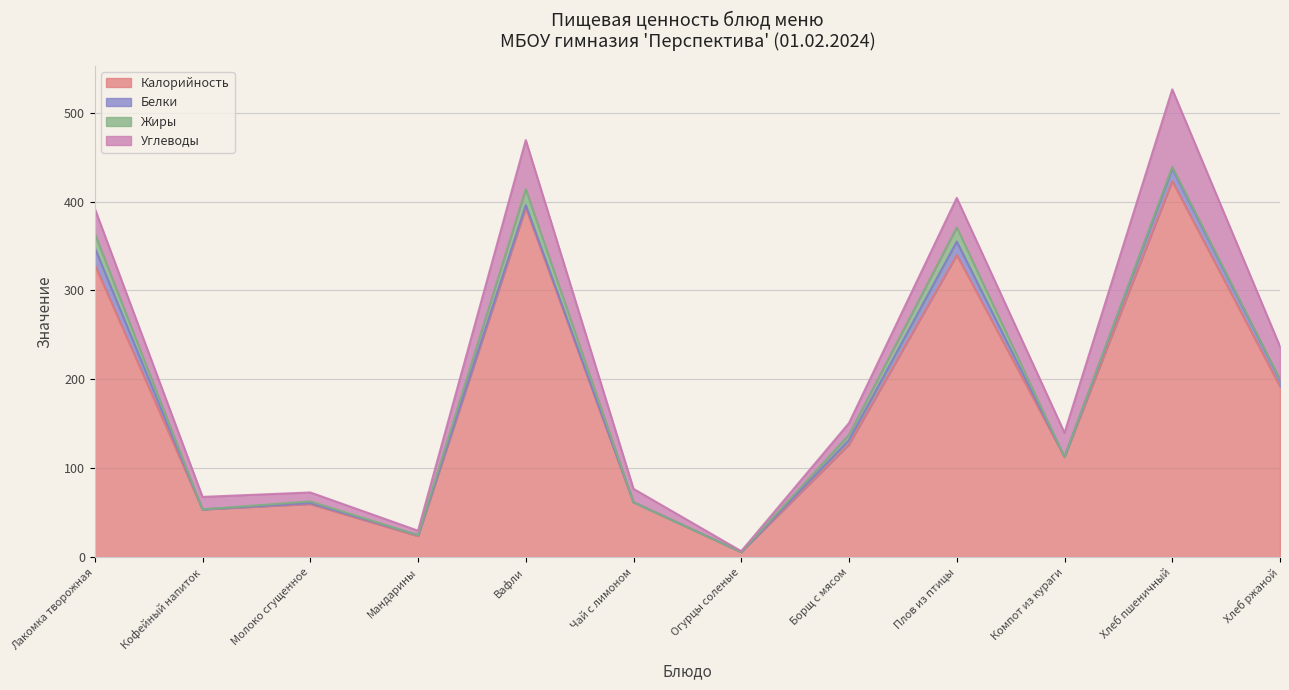

Reading left to right, what are all the values shown in this chart?

Калорийность: Лакомка творожная=329	Кофейный напиток=54	Молоко сгущенное=60	Мандарины=24	Вафли=393	Чай с лимоном=62	Огурцы соленые=6	Борщ с мясом=127	Плов из птицы=340	Компот из кураги=113	Хлеб пшеничный=423	Хлеб ржаной=192
Белки: Лакомка творожная=19	Кофейный напиток=0	Молоко сгущенное=1	Мандарины=1	Вафли=3	Чай с лимоном=0	Огурцы соленые=0	Борщ с мясом=5	Плов из птицы=15	Компот из кураги=0	Хлеб пшеничный=14	Хлеб ржаной=7
Жиры: Лакомка творожная=16	Кофейный напиток=0	Молоко сгущенное=2	Мандарины=0	Вафли=18	Чай с лимоном=0	Огурцы соленые=0	Борщ с мясом=6	Плов из птицы=16	Компот из кураги=0	Хлеб пшеничный=2	Хлеб ржаной=1
Углеводы: Лакомка творожная=28	Кофейный напиток=14	Молоко сгущенное=10	Мандарины=5	Вафли=55	Чай с лимоном=15	Огурцы соленые=1	Борщ с мясом=13	Плов из птицы=33	Компот из кураги=27	Хлеб пшеничный=87	Хлеб ржаной=37